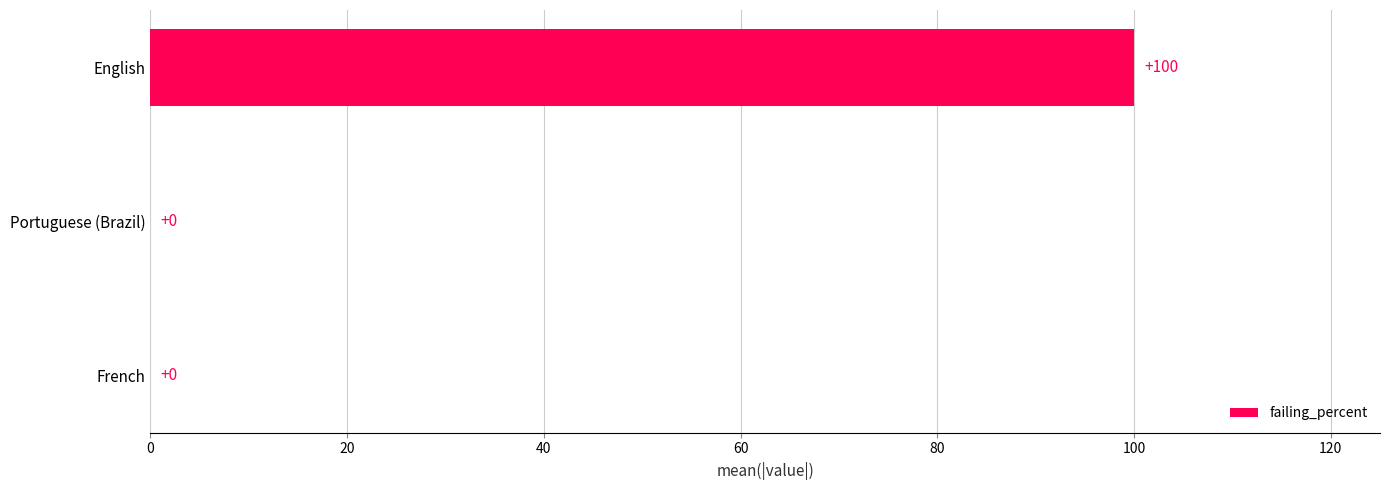

Is it true that the value at English is 100?

True